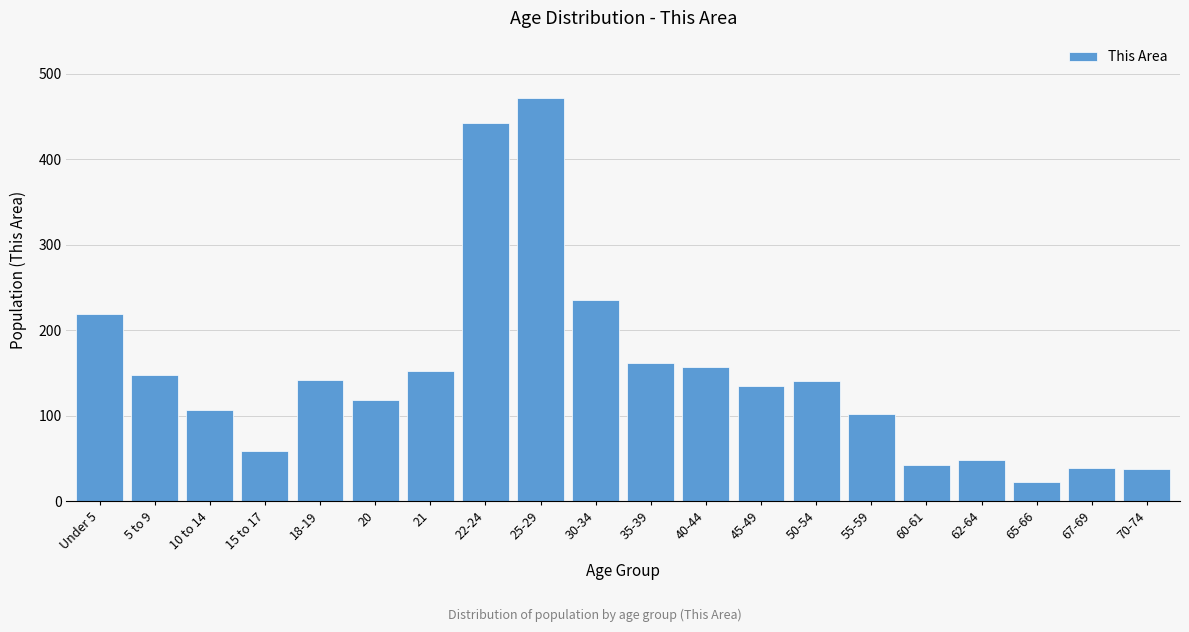

At which label is the value closest to 246?

30-34